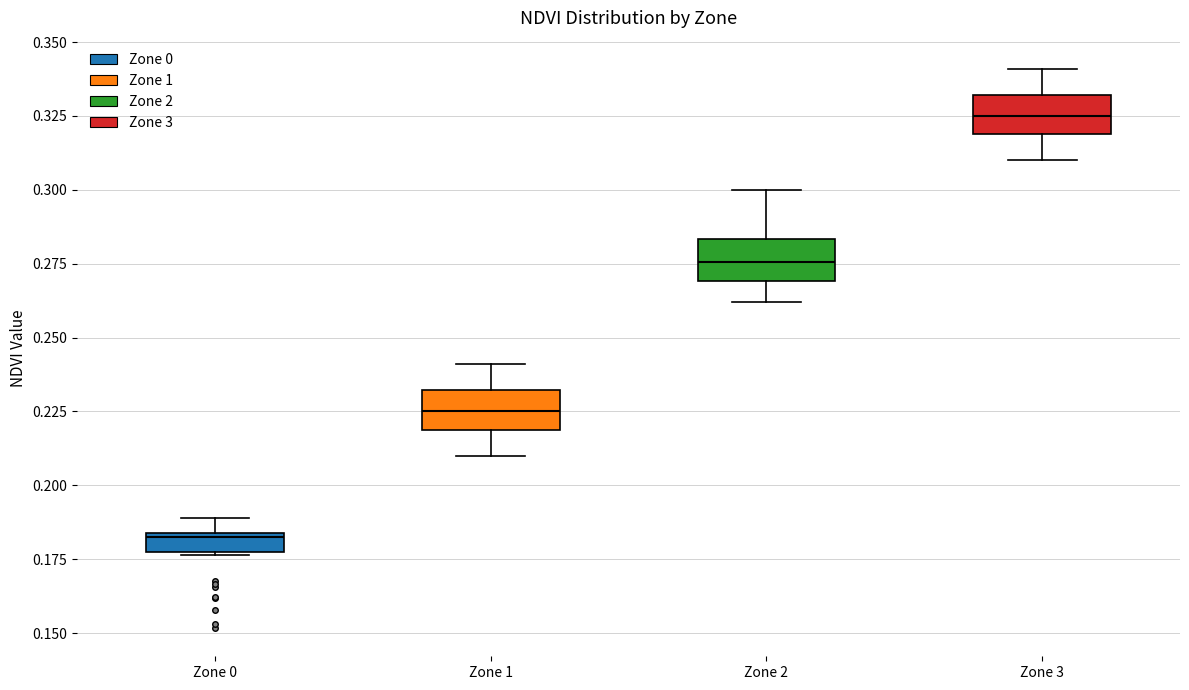

Where is the lower edge of the box for Zone 3 on the y-axis? The values are not printed on the chart, so give them approximately, as read against the axis.

0.320